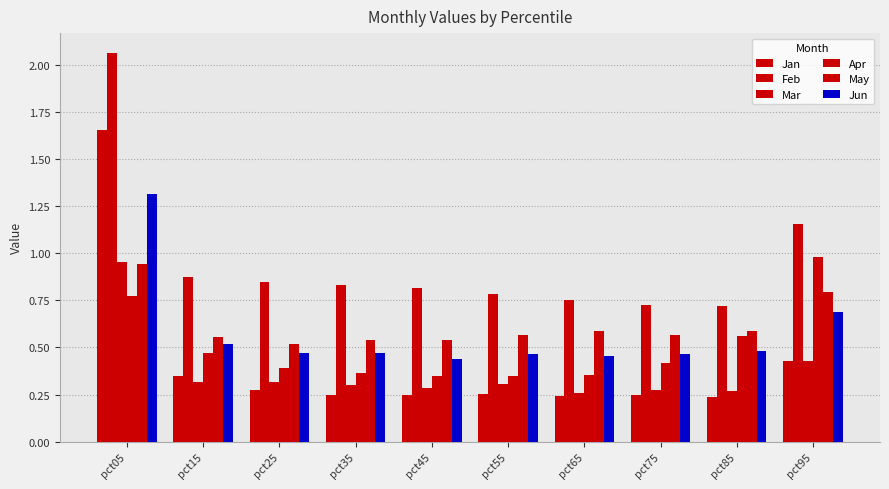

At pct55, list the series in order from smallest to largest.

Jan, Mar, Apr, Jun, May, Feb